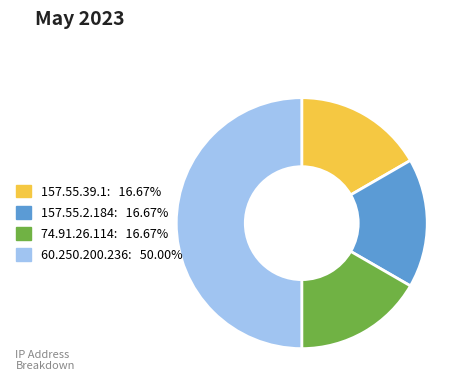

Combined, do 157.55.39.1 and 60.250.200.236 account for over 50%?

Yes